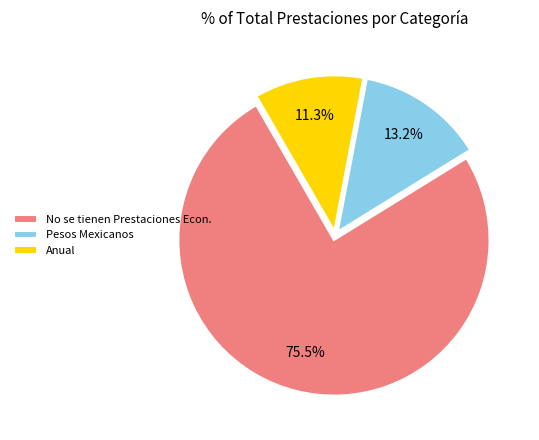

To the nearest percent, what portion does Pesos Mexicanos represent?

13%